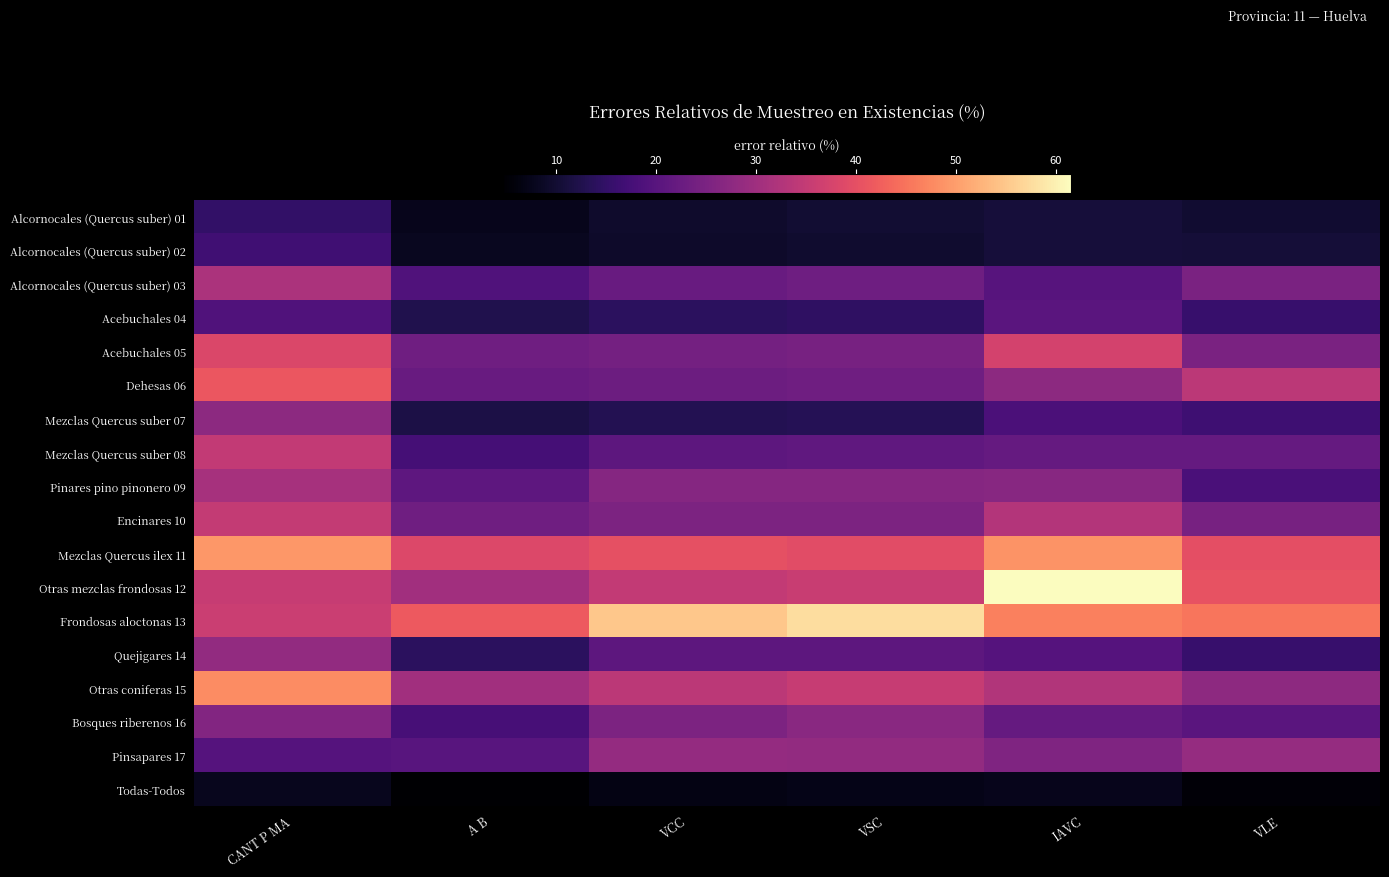

List the series in order of their peak value, highest first.

Otras mezclas frondosas 12, Frondosas aloctonas 13, Mezclas Quercus ilex 11, Otras coniferas 15, Dehesas 06, Acebuchales 05, Encinares 10, Mezclas Quercus suber 08, Alcornocales (Quercus suber) 03, Pinares pino pinonero 09, Pinsapares 17, Quejigares 14, Mezclas Quercus suber 07, Bosques riberenos 16, Acebuchales 04, Alcornocales (Quercus suber) 02, Alcornocales (Quercus suber) 01, Todas-Todos